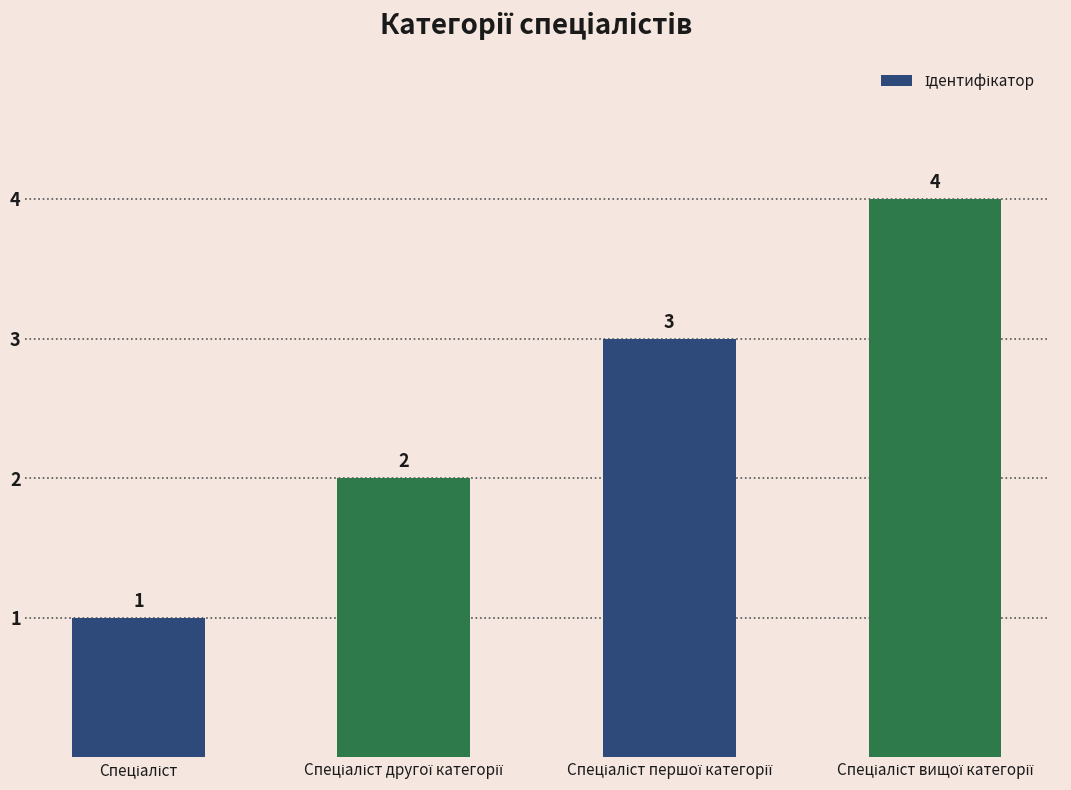

What is the value of the 4th bar from the left?

4